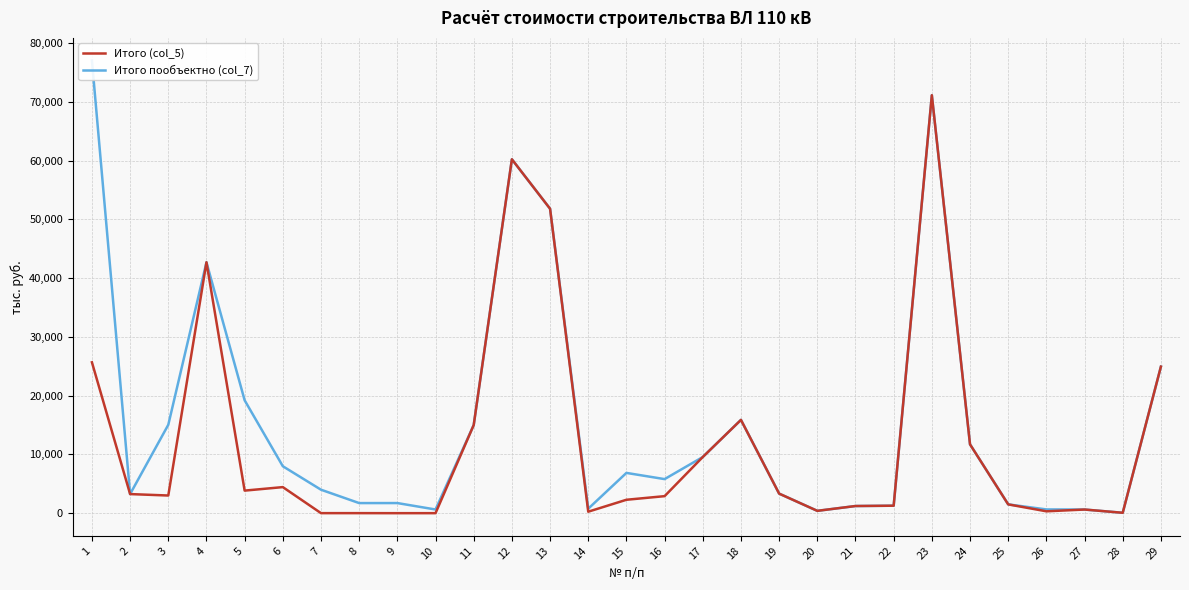

List the series in order of their peak value, highest first.

Итого пообъектно (col_7), Итого (col_5)